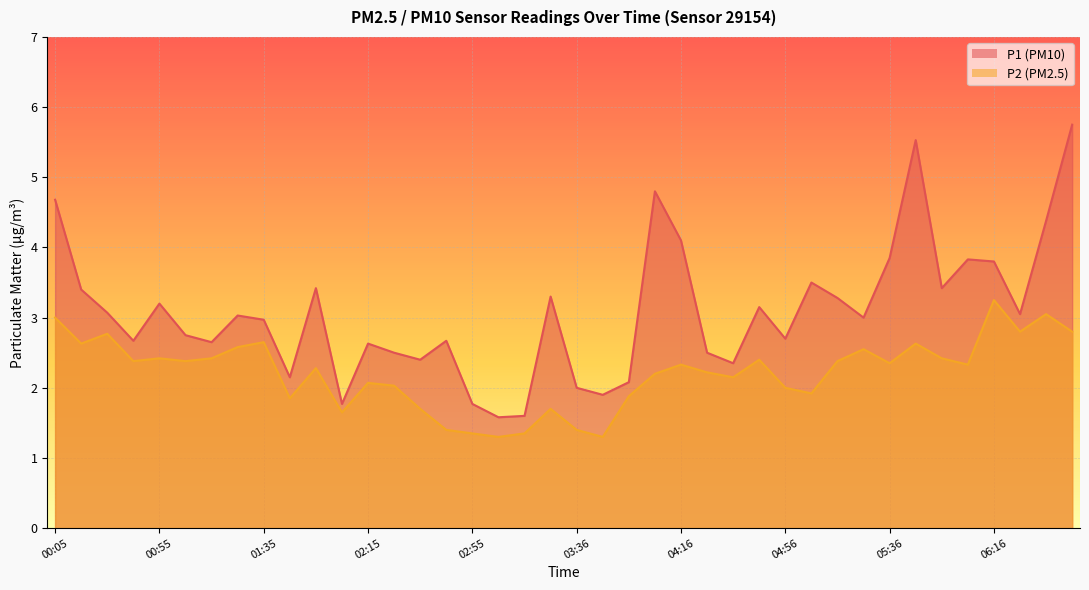

Reading left to right, list all the values displayed in this chart.

P1: 00:05=4.7	00:15=3.4	00:25=3.1	00:35=2.7	00:55=3.2	01:05=2.8	01:15=2.6	01:25=3.0	01:35=3.0	01:45=2.1	01:55=3.4	02:05=1.8	02:15=2.6	02:25=2.5	02:35=2.4	02:45=2.7	02:55=1.8	03:06=1.6	03:16=1.6	03:26=3.3	03:36=2.0	03:46=1.9	03:56=2.1	04:06=4.8	04:16=4.1	04:26=2.5	04:36=2.4	04:46=3.1	04:56=2.7	05:06=3.5	05:16=3.3	05:26=3.0	05:36=3.9	05:46=5.5	05:56=3.4	06:06=3.8	06:16=3.8	06:26=3.0	06:36=4.4	06:46=5.8
P2: 00:05=3.0	00:15=2.6	00:25=2.8	00:35=2.4	00:55=2.4	01:05=2.4	01:15=2.4	01:25=2.6	01:35=2.6	01:45=1.9	01:55=2.3	02:05=1.6	02:15=2.1	02:25=2.0	02:35=1.7	02:45=1.4	02:55=1.4	03:06=1.3	03:16=1.4	03:26=1.7	03:36=1.4	03:46=1.3	03:56=1.9	04:06=2.2	04:16=2.3	04:26=2.2	04:36=2.1	04:46=2.4	04:56=2.0	05:06=1.9	05:16=2.4	05:26=2.5	05:36=2.4	05:46=2.6	05:56=2.4	06:06=2.3	06:16=3.2	06:26=2.8	06:36=3.0	06:46=2.8